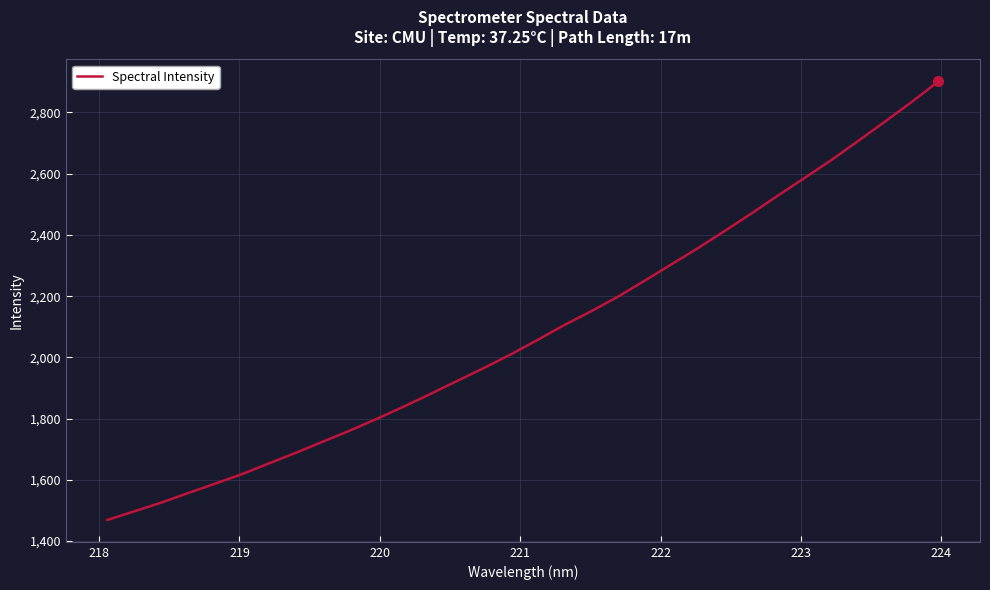

What is the smallest value displayed?

1469.2